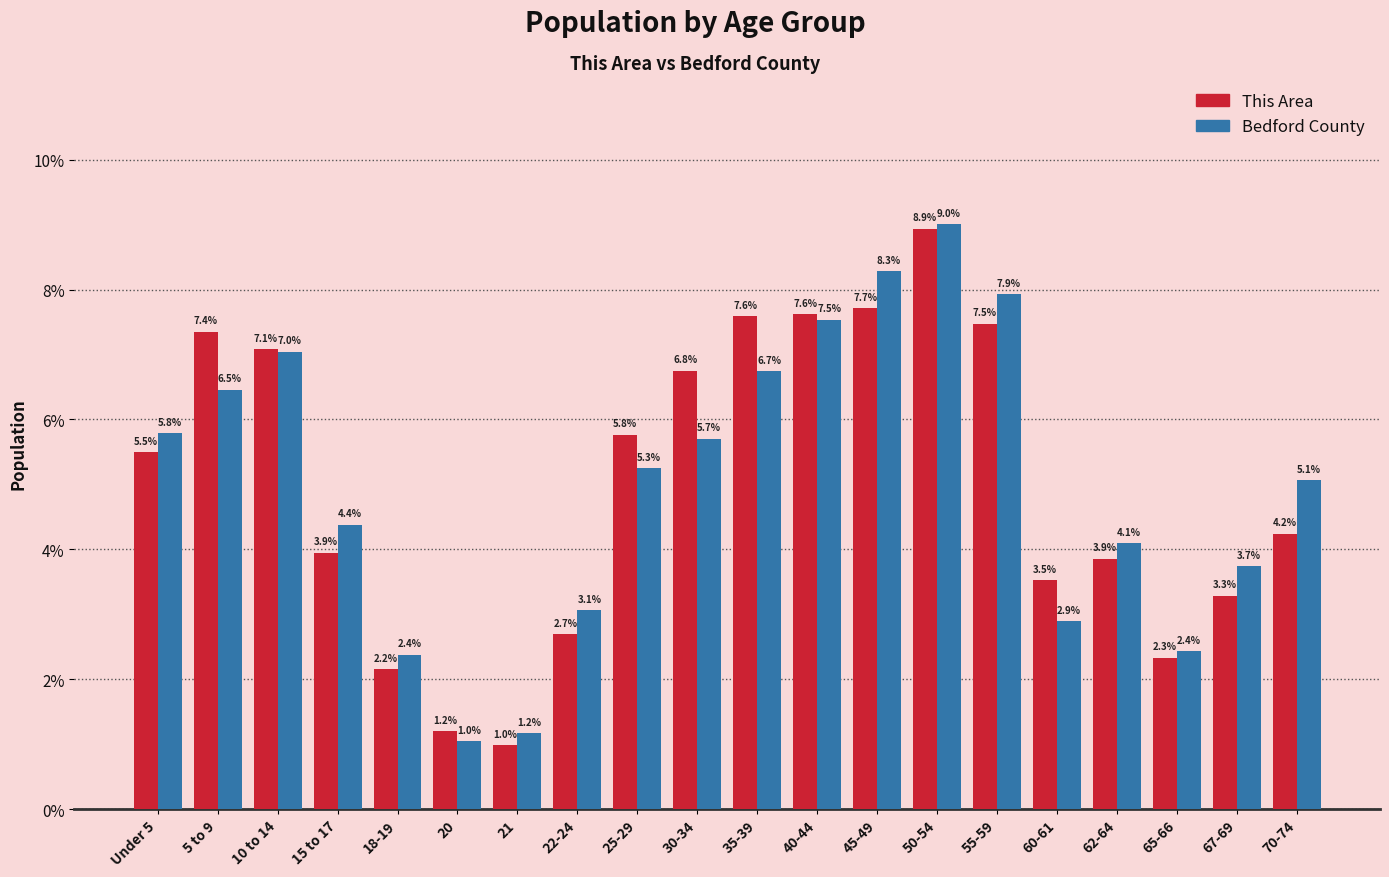

What is the sum of the Bedford County values at 35-39 and 21?

7.9